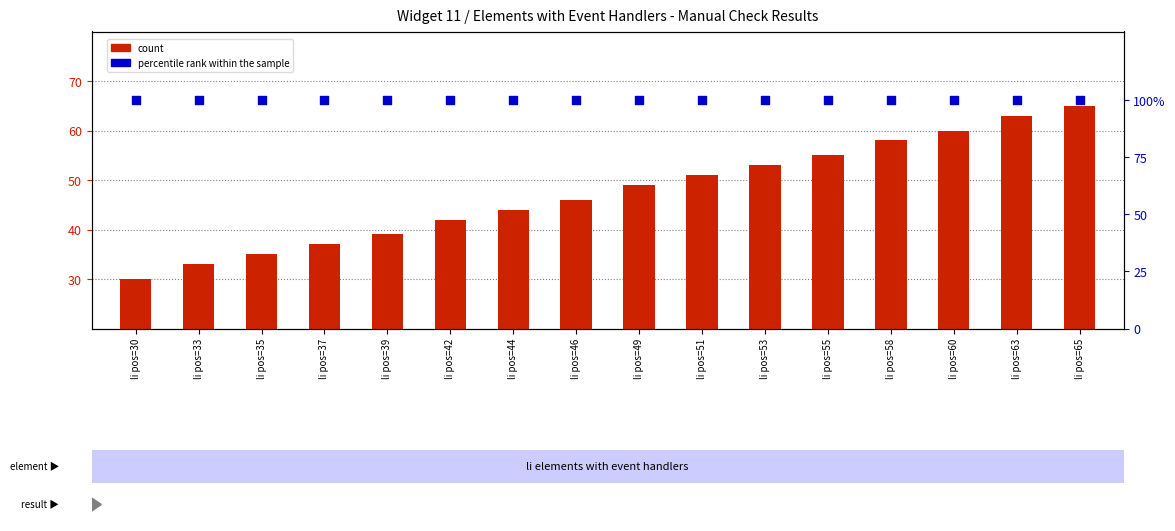

Is the value of count at li pos=55 greater than the value of percentile rank within the sample at li pos=33?

No